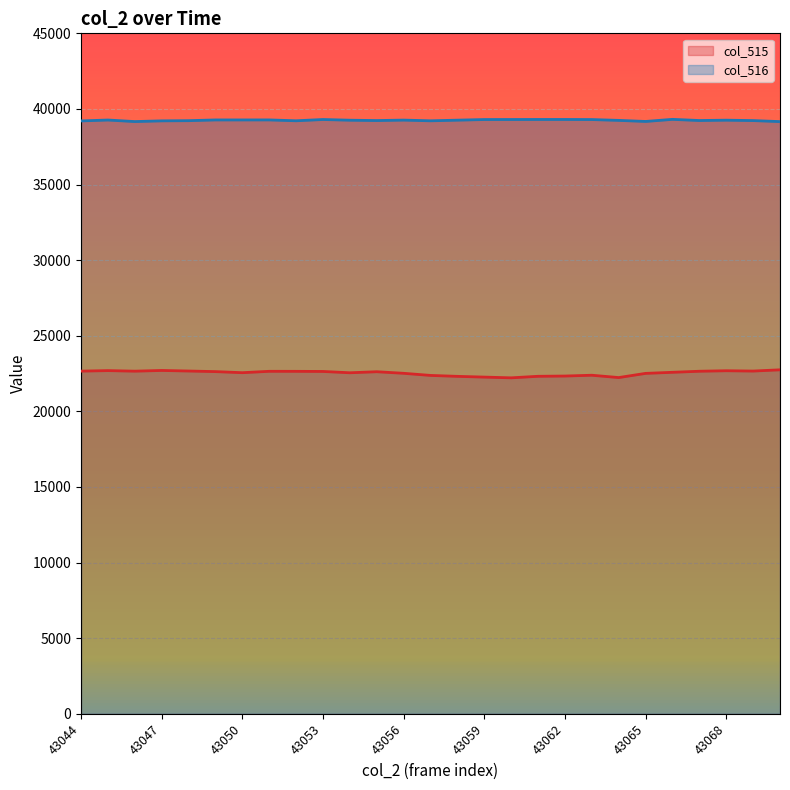

At which category is the sum across all series the highest?

43045